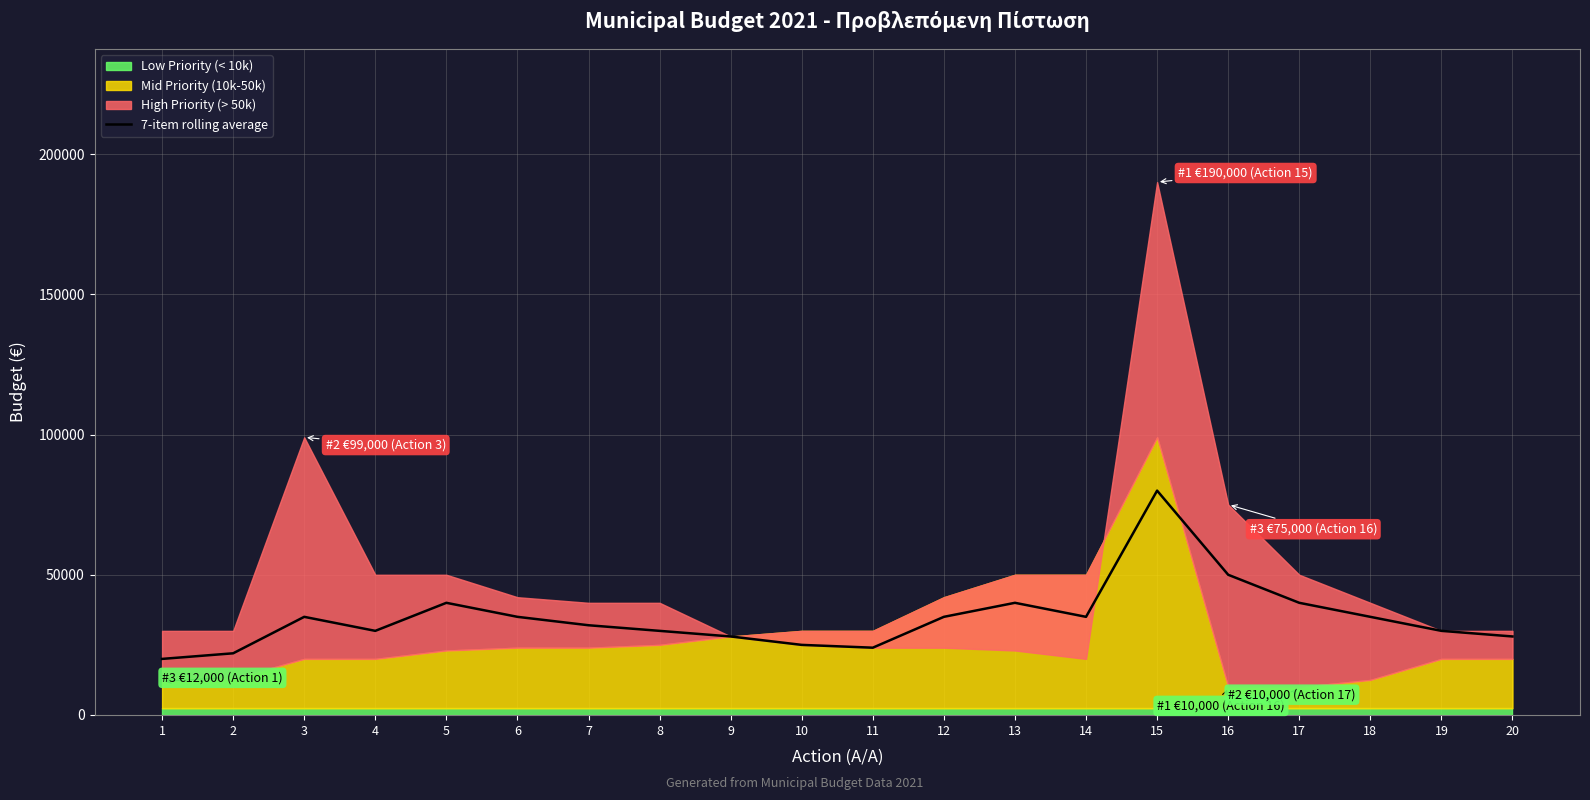

Reading left to right, list all the values displayed in this chart.

20000	22000	35000	30000	40000	35000	32000	30000	28000	25000	24000	35000	40000	35000	80000	50000	40000	35000	30000	28000